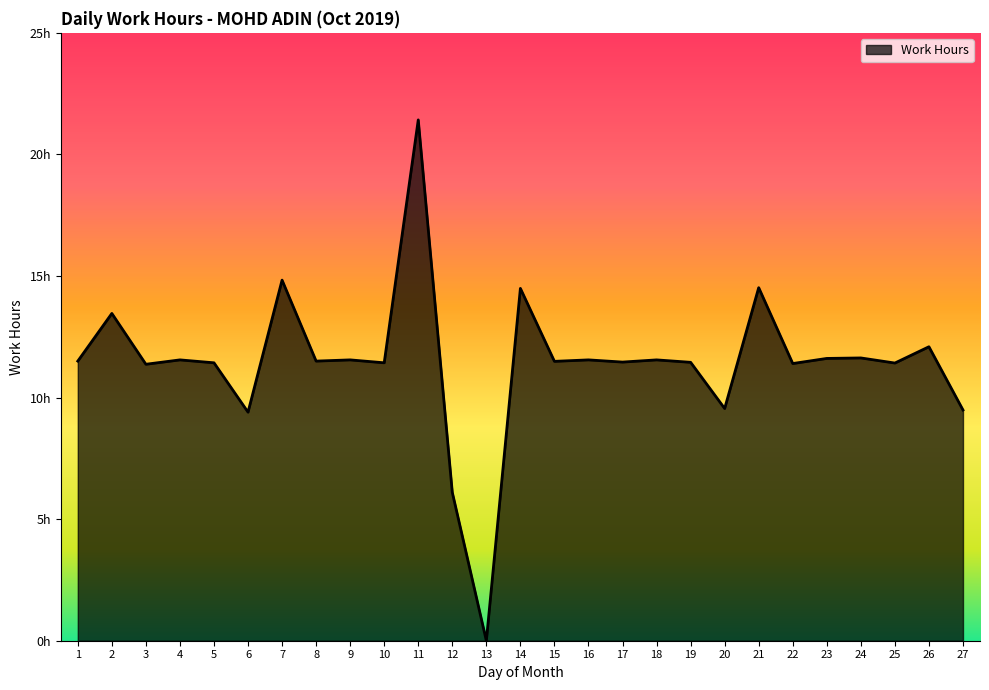

What is the ratio of the value at 6 to the value at 26?

0.8